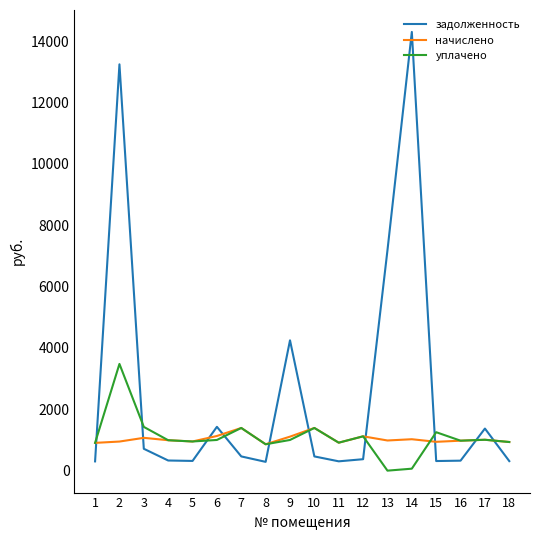

Which series has the largest total across all categories?

задолженность